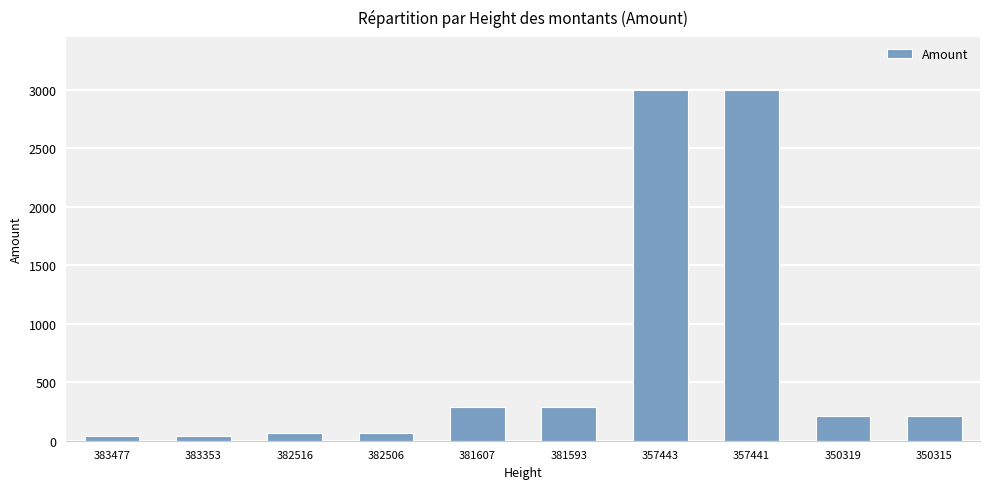

Is it true that the value at 381593 is 59?

False